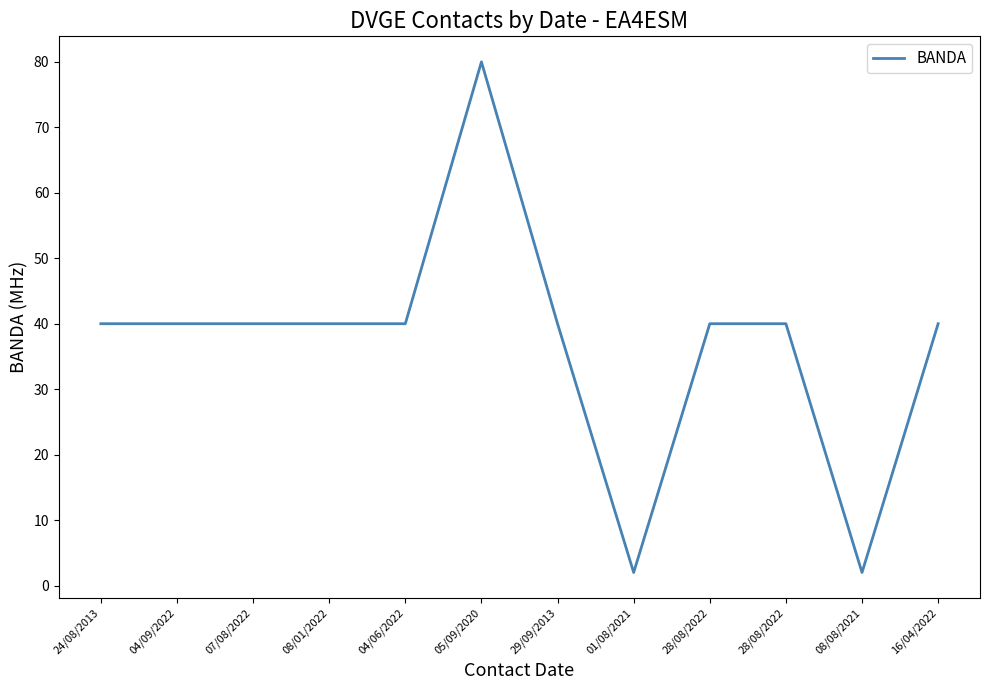

How many points are higher than both their immediate neighbors (excluding endpoints)?

1